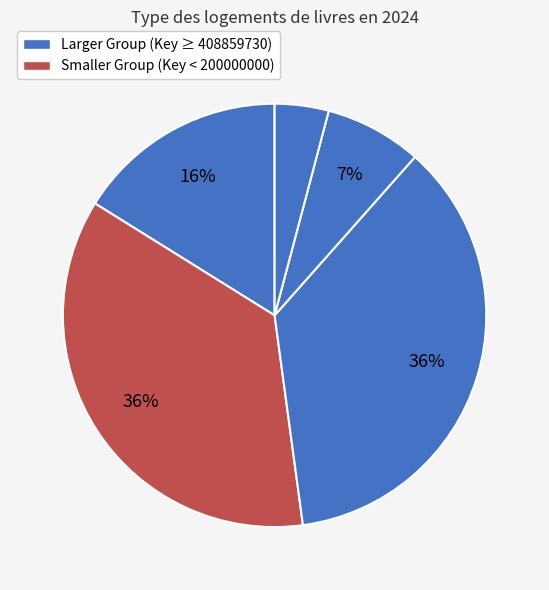

How many segments does this pie chart have?

5